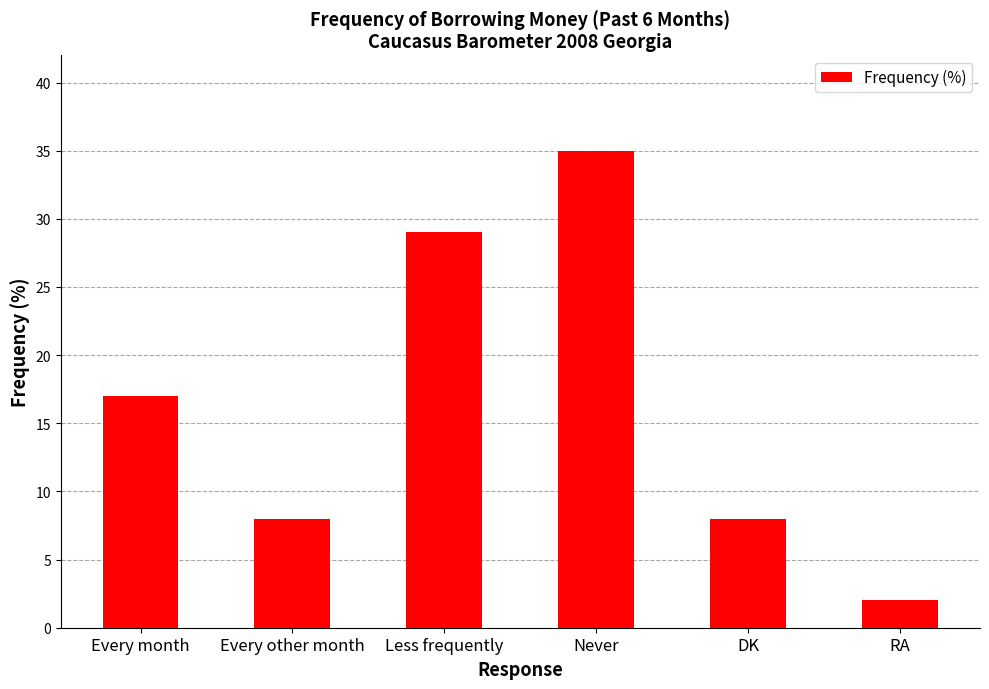

What is the sum of the values at Less frequently and DK?

37